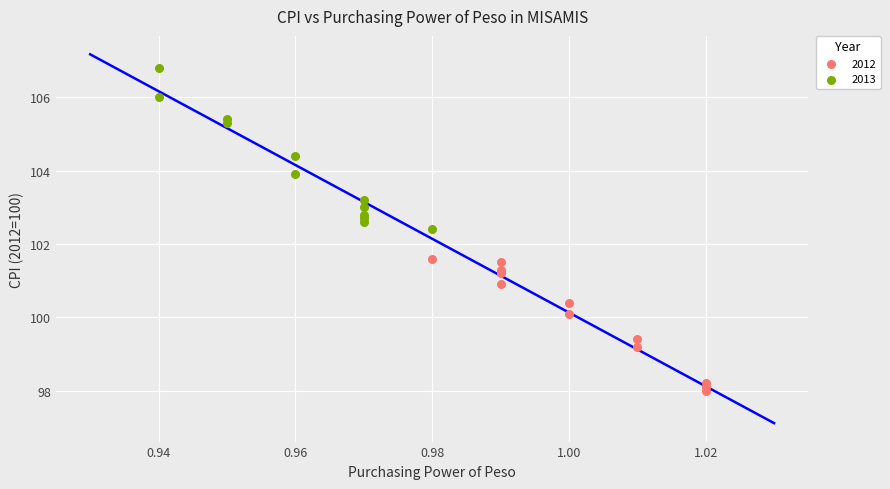

Which series has the largest Y range (max minus min)?

2013